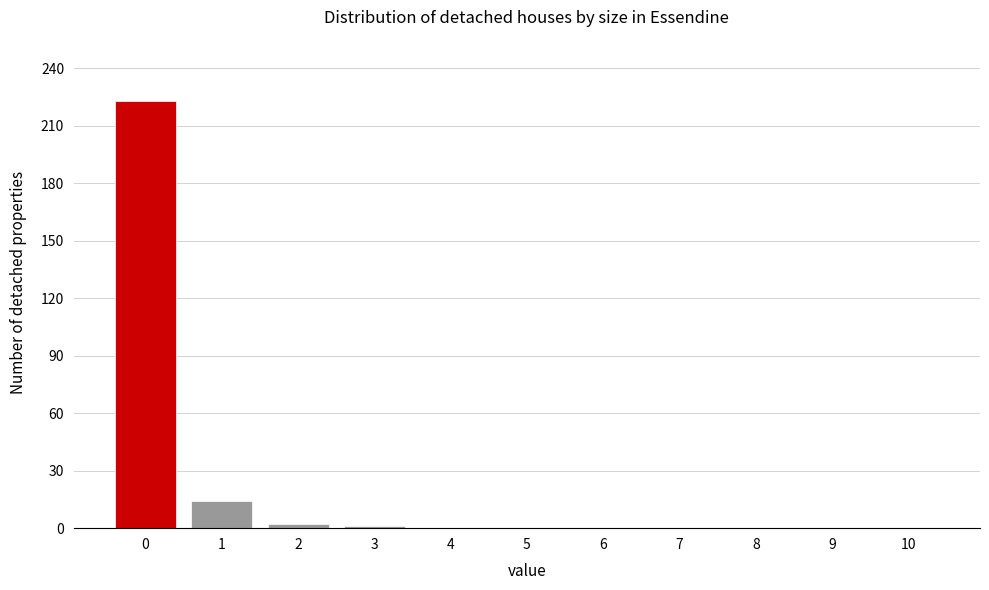

What is the change in value from 1 to 10?

-14